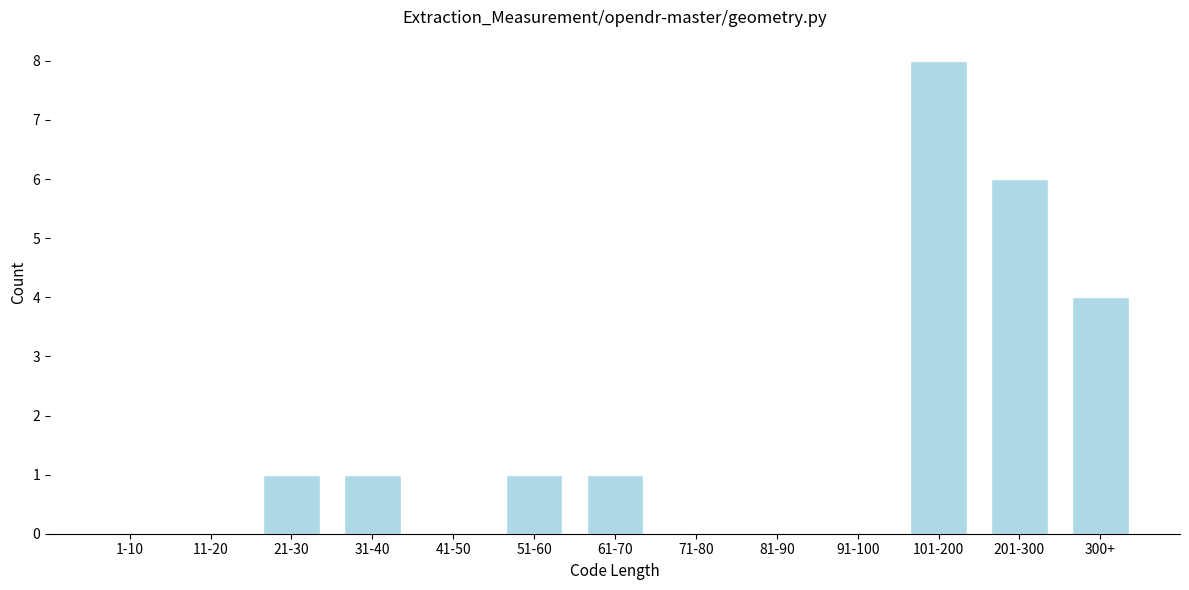

Reading left to right, transcribe all the data shown in this chart.

1-10=0	11-20=0	21-30=1	31-40=1	41-50=0	51-60=1	61-70=1	71-80=0	81-90=0	91-100=0	101-200=8	201-300=6	300+=4